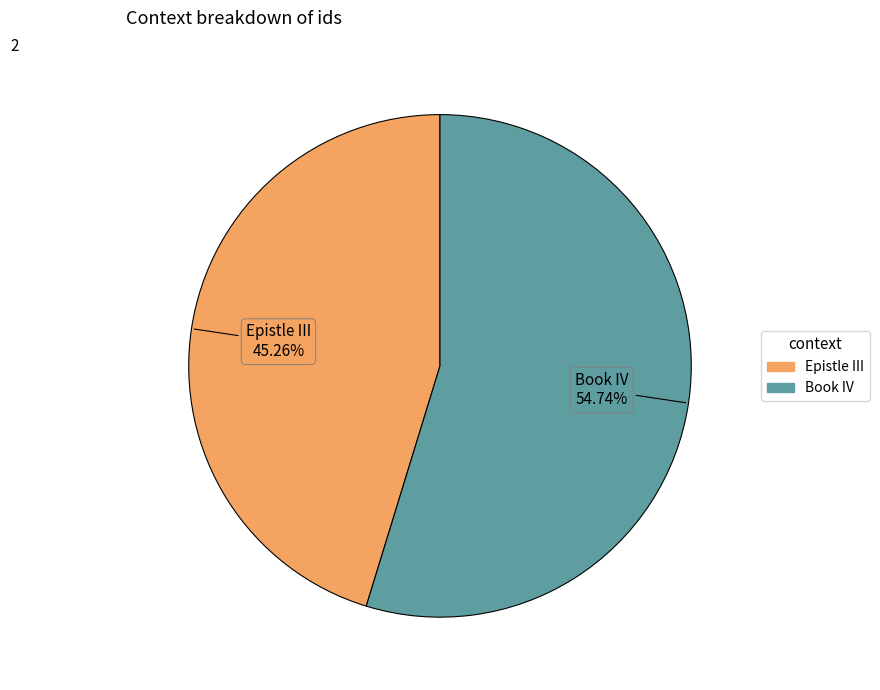

How many segments does this pie chart have?

2